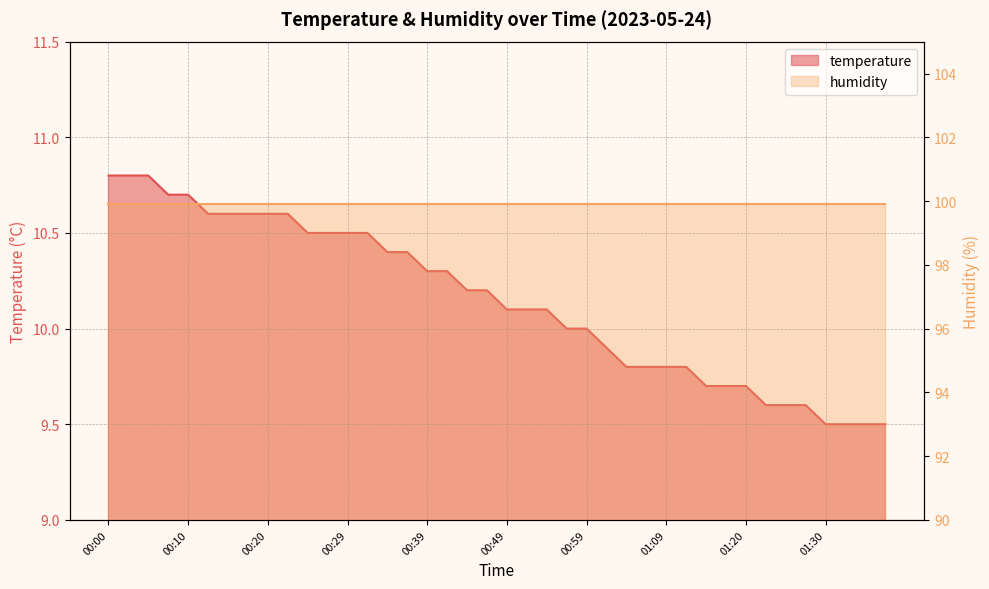

What is the difference between the second highest and minimum values?

1.3